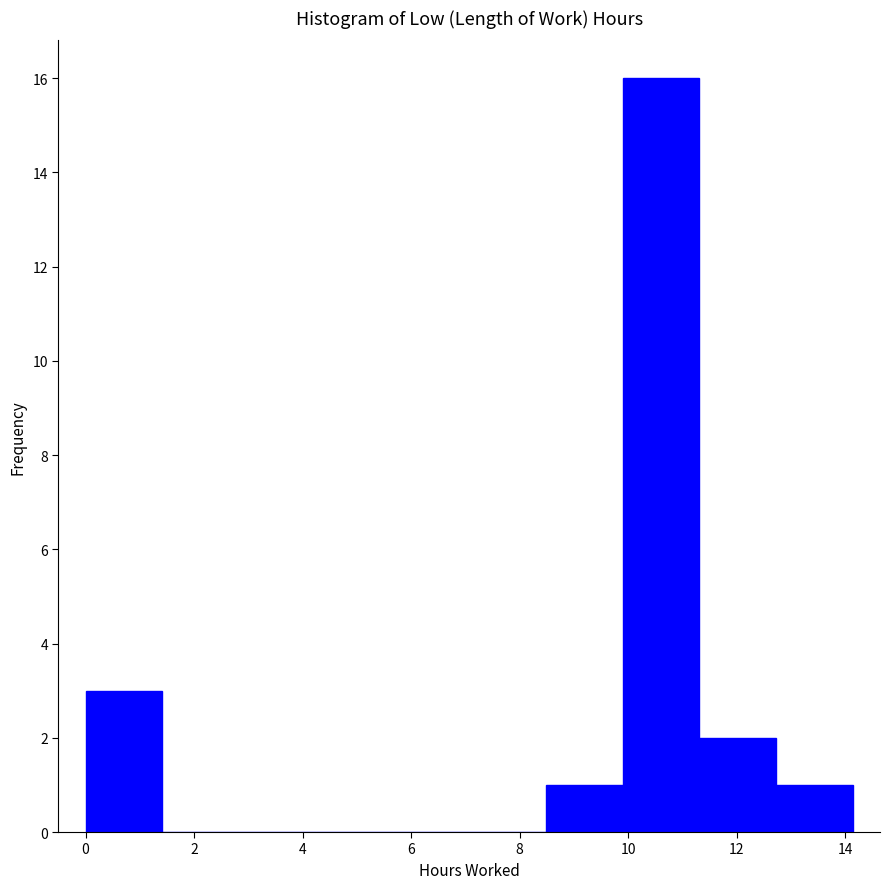

Reading left to right, list every bar in this chart as the range it spans on the x-axis followed by its height. Neither the bar edges nor the heights are printed on the chart, so give them approximately, as read against the axes.

0.0 to 1.4: 3
1.4 to 2.8: 0
2.8 to 4.2: 0
4.2 to 5.6: 0
5.6 to 7.0: 0
7.0 to 8.4: 0
8.4 to 9.8: 1
9.8 to 11.4: 16
11.4 to 12.8: 2
12.8 to 14.2: 1